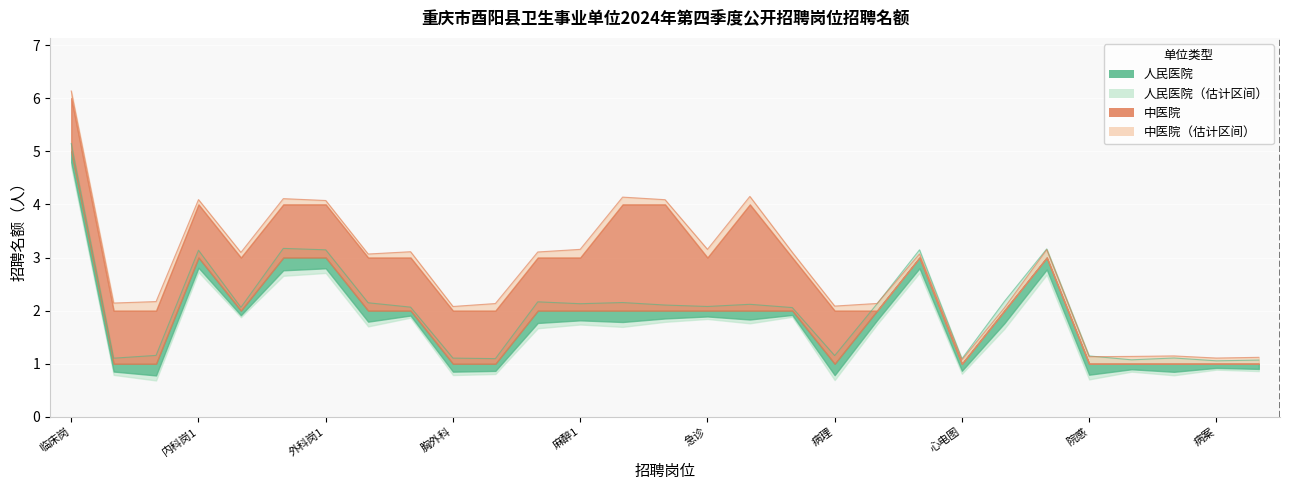

Which has a higher value, 19 or 急诊?

急诊